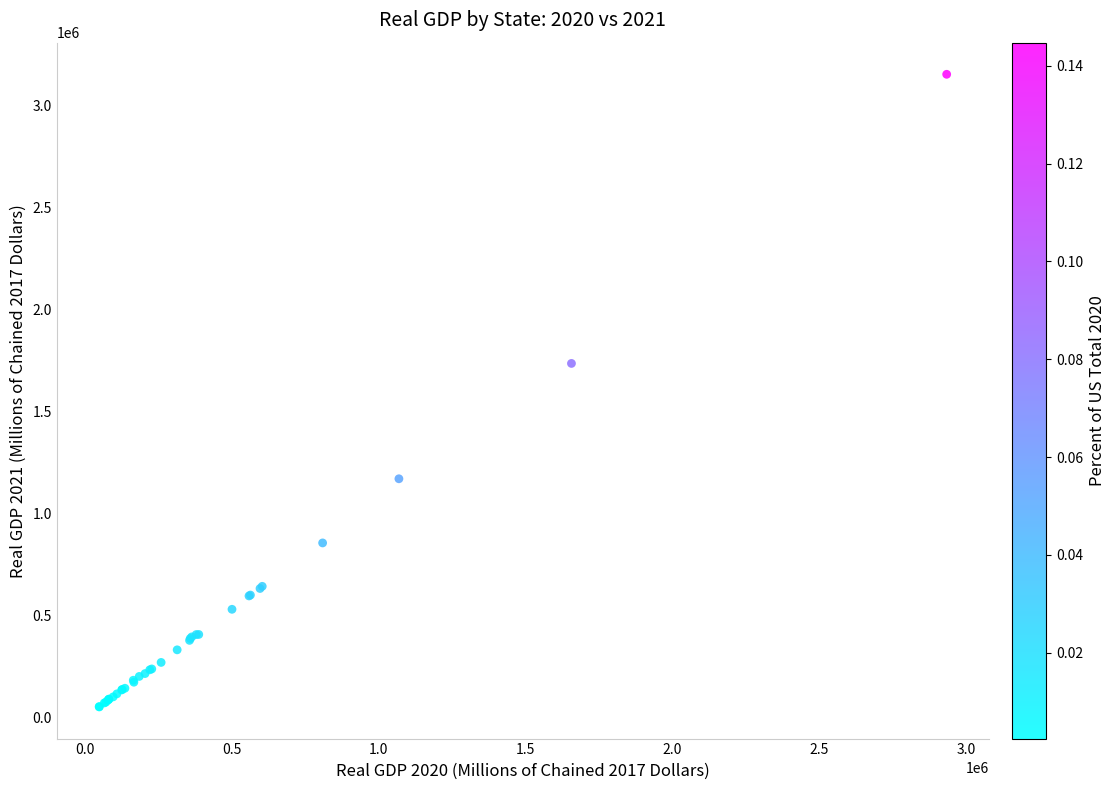

What Y value in the scatter plot is closest to 1602821?

1736222.3